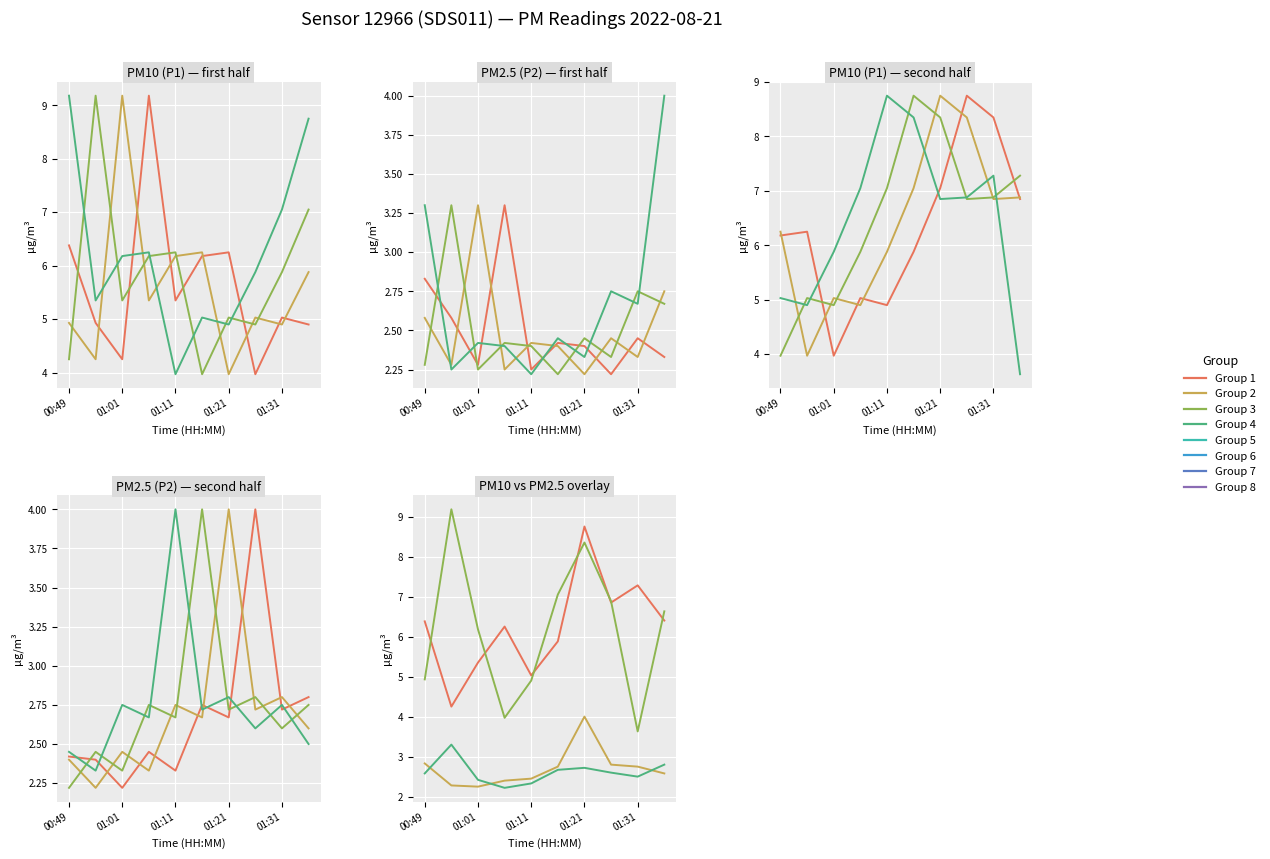

True or false: P2_early and P1_early cross at least once.

False